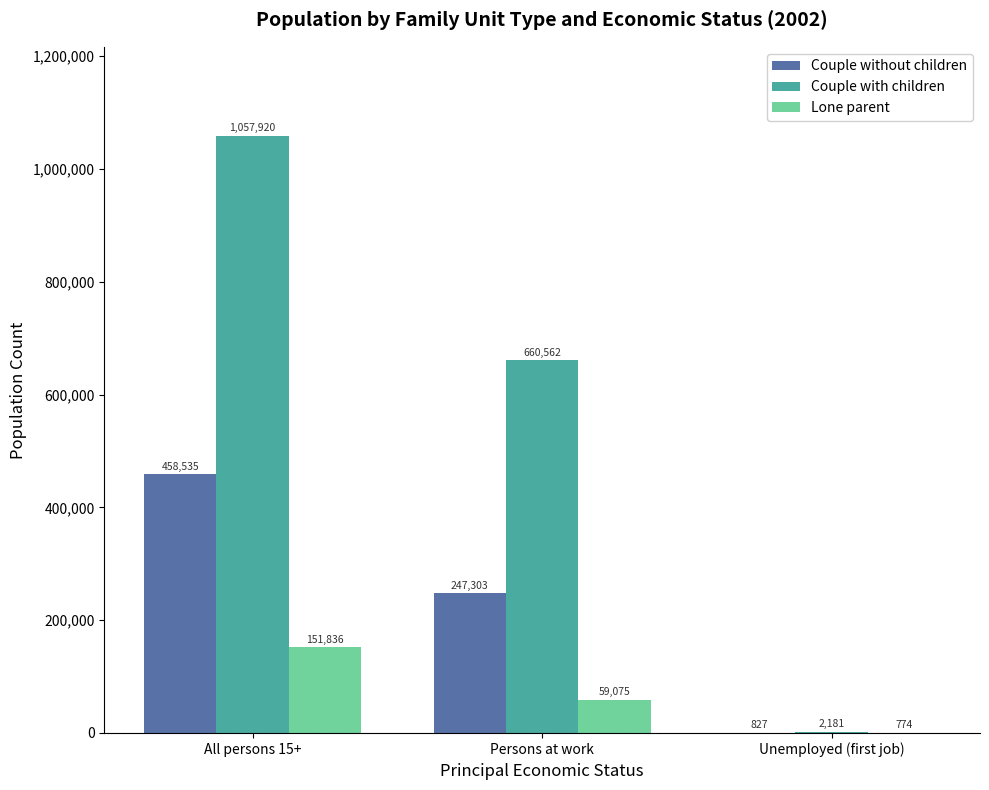

How many distinct data groups are displayed?

3